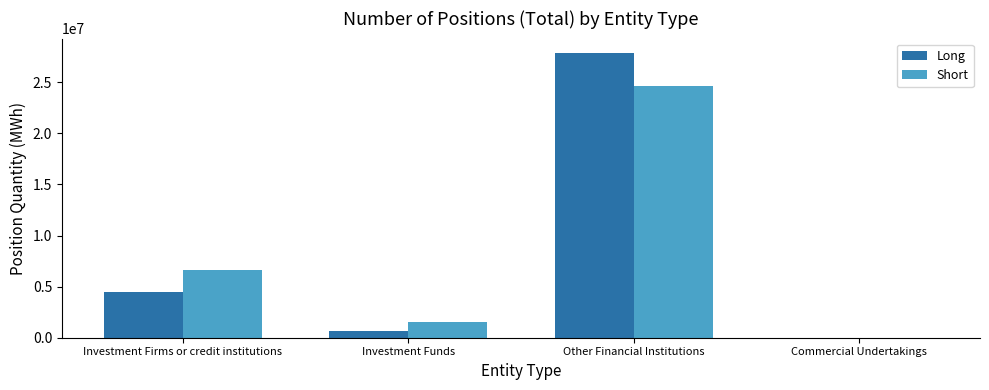

Reading left to right, transcribe all the data shown in this chart.

Long: 4457090	639872	27889882	0
Short: 6625811	1583373	24635967	0